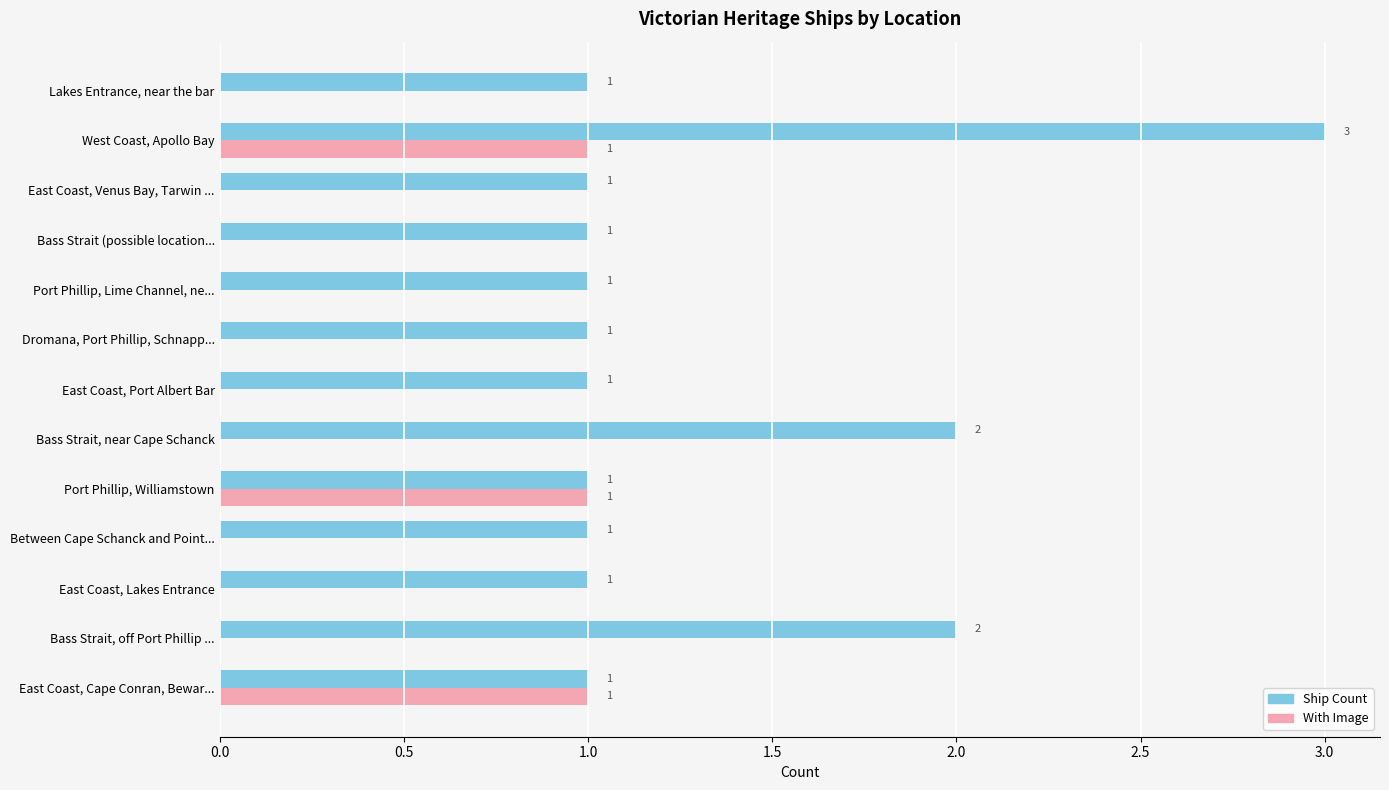

What is the sum of the Ship Count values at East Coast, Venus Bay, Tarwin ... and West Coast, Apollo Bay?

4